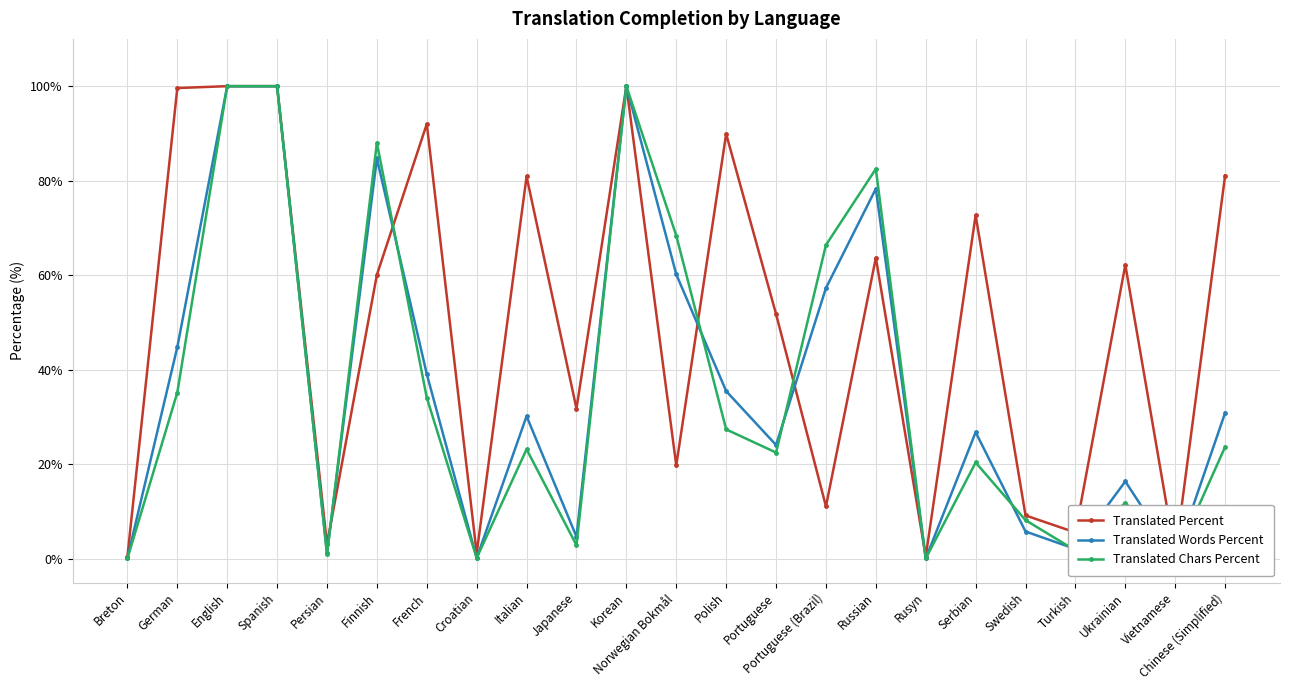

What is the label of the 9th point from the right?

Portuguese (Brazil)